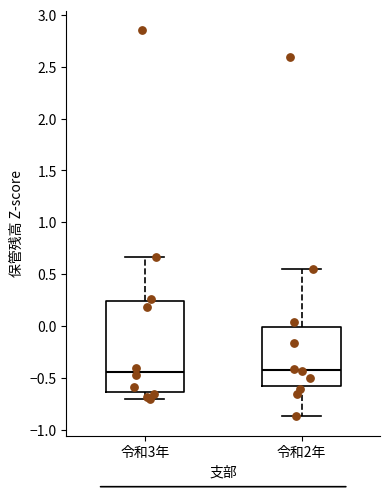

Reading left to right, read every box against the y-axis: the position of its median line, the range the box covers, and the ends of its whiskers. The values are not printed on the chart, so give them approximately, as read against the axis.

令和3年: median -0.45, box -0.65 to 0.25, whiskers -0.70 to 0.65
令和2年: median -0.40, box -0.60 to 0.00, whiskers -0.85 to 0.55